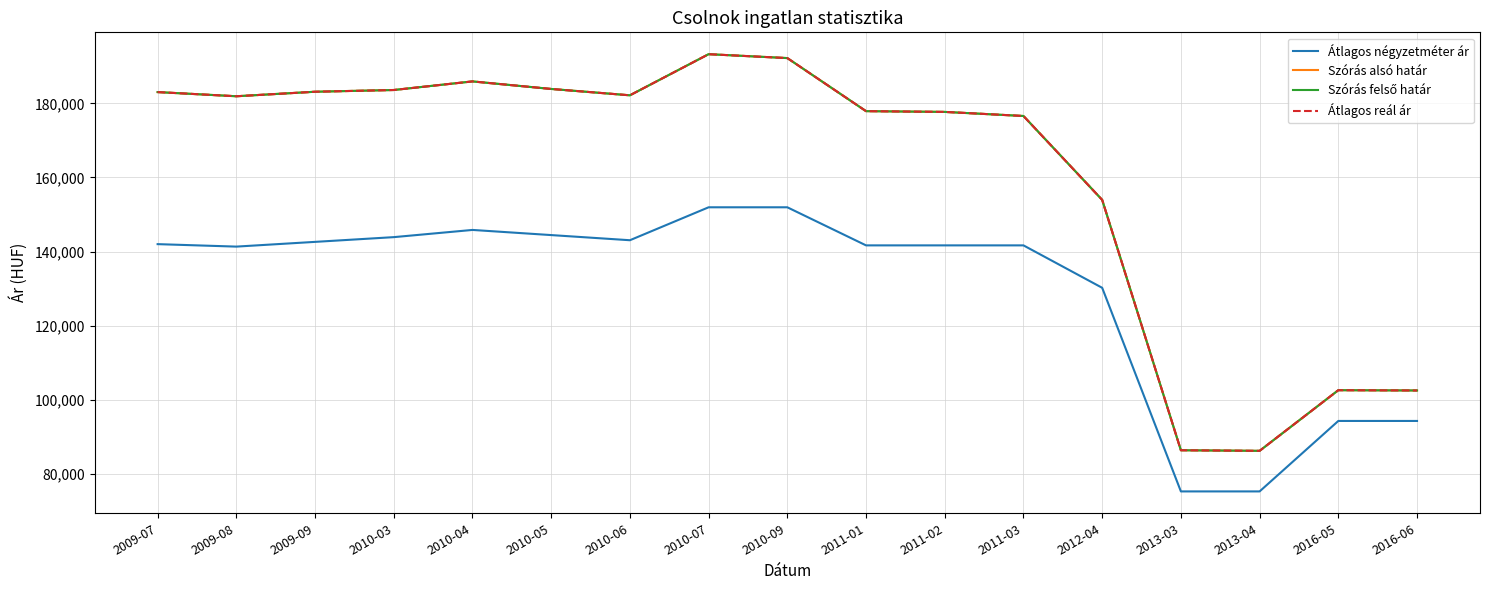

Is this an area chart (filled region under the line)?

No